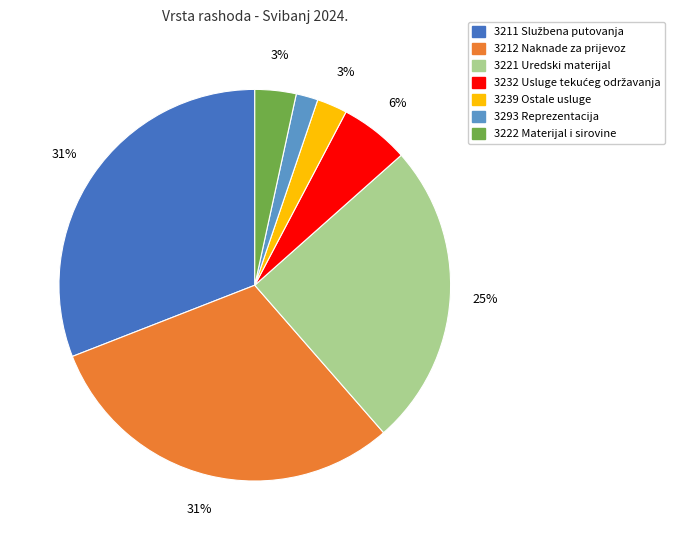

Is it true that 3221 Uredski materijal is 35% of the pie?

False